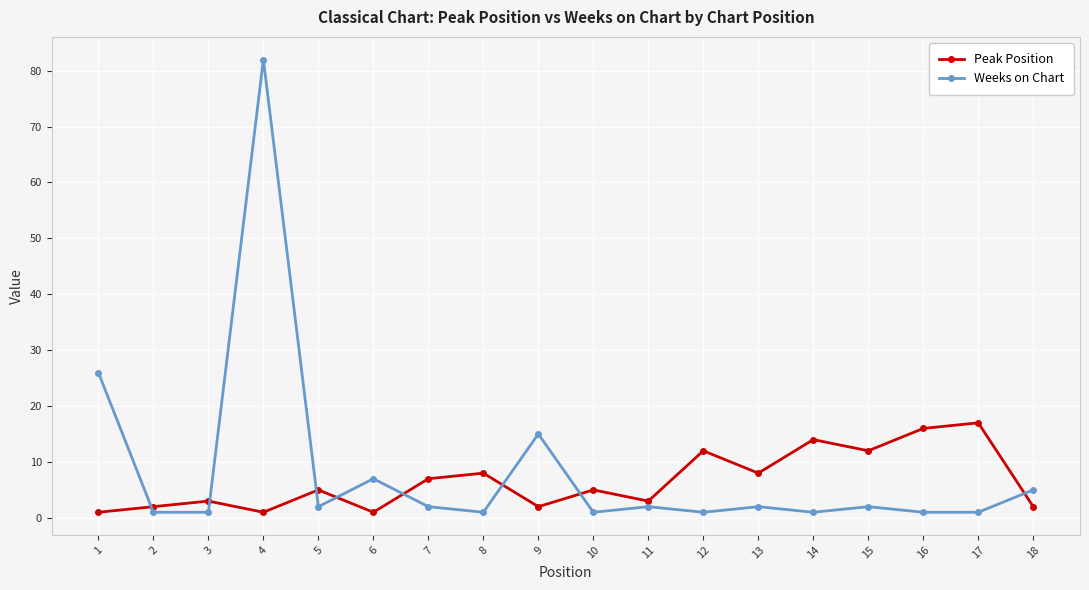

The Peak Position series shows 1 at 5. True or false?

False